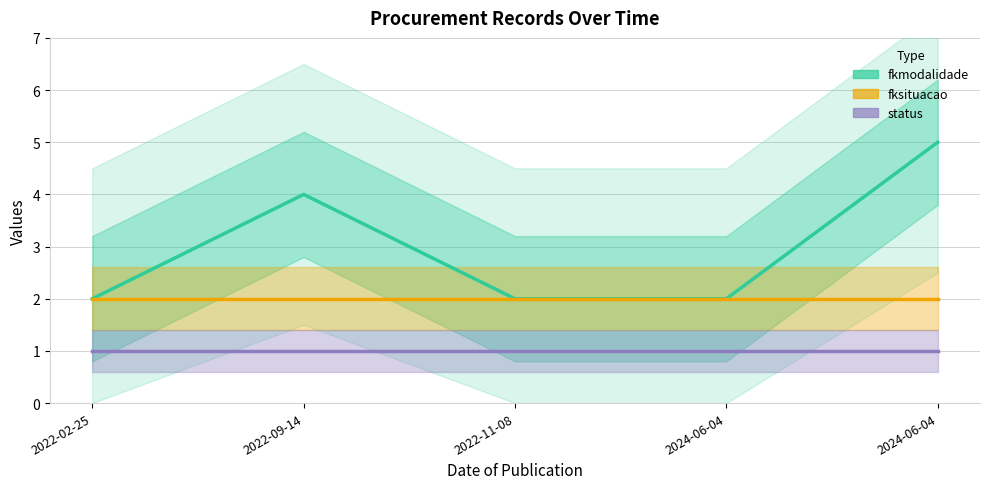

How many categories are shown in the chart?

5